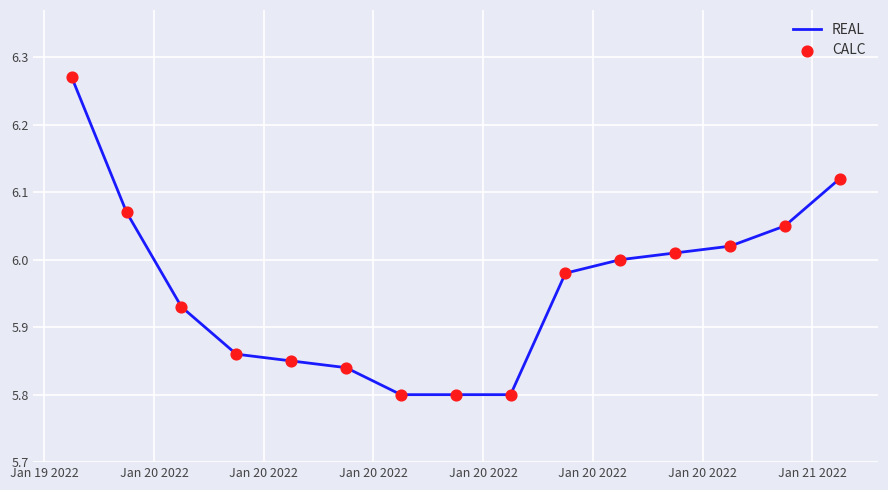

How many lines are shown in the chart?

1